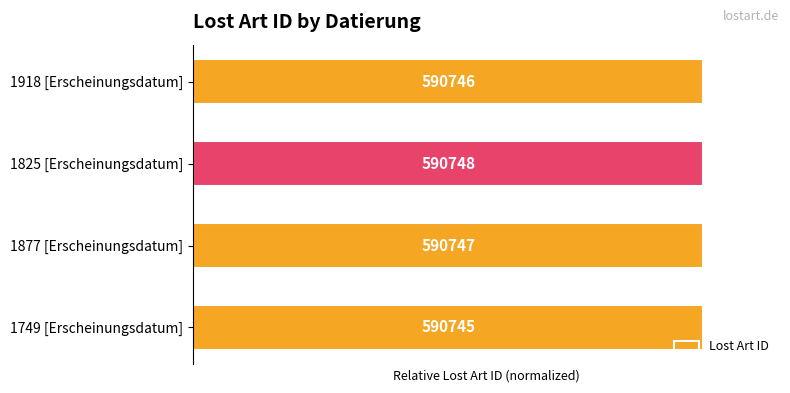

How many bars are there in total?

4